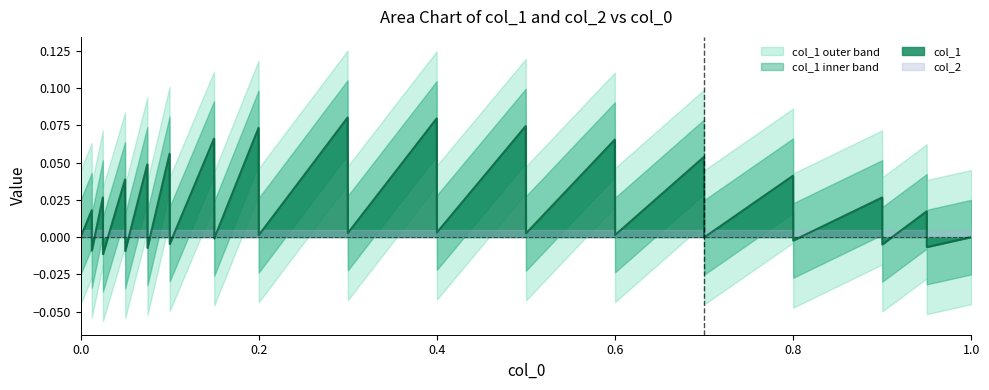

How many lines are shown in the chart?

3